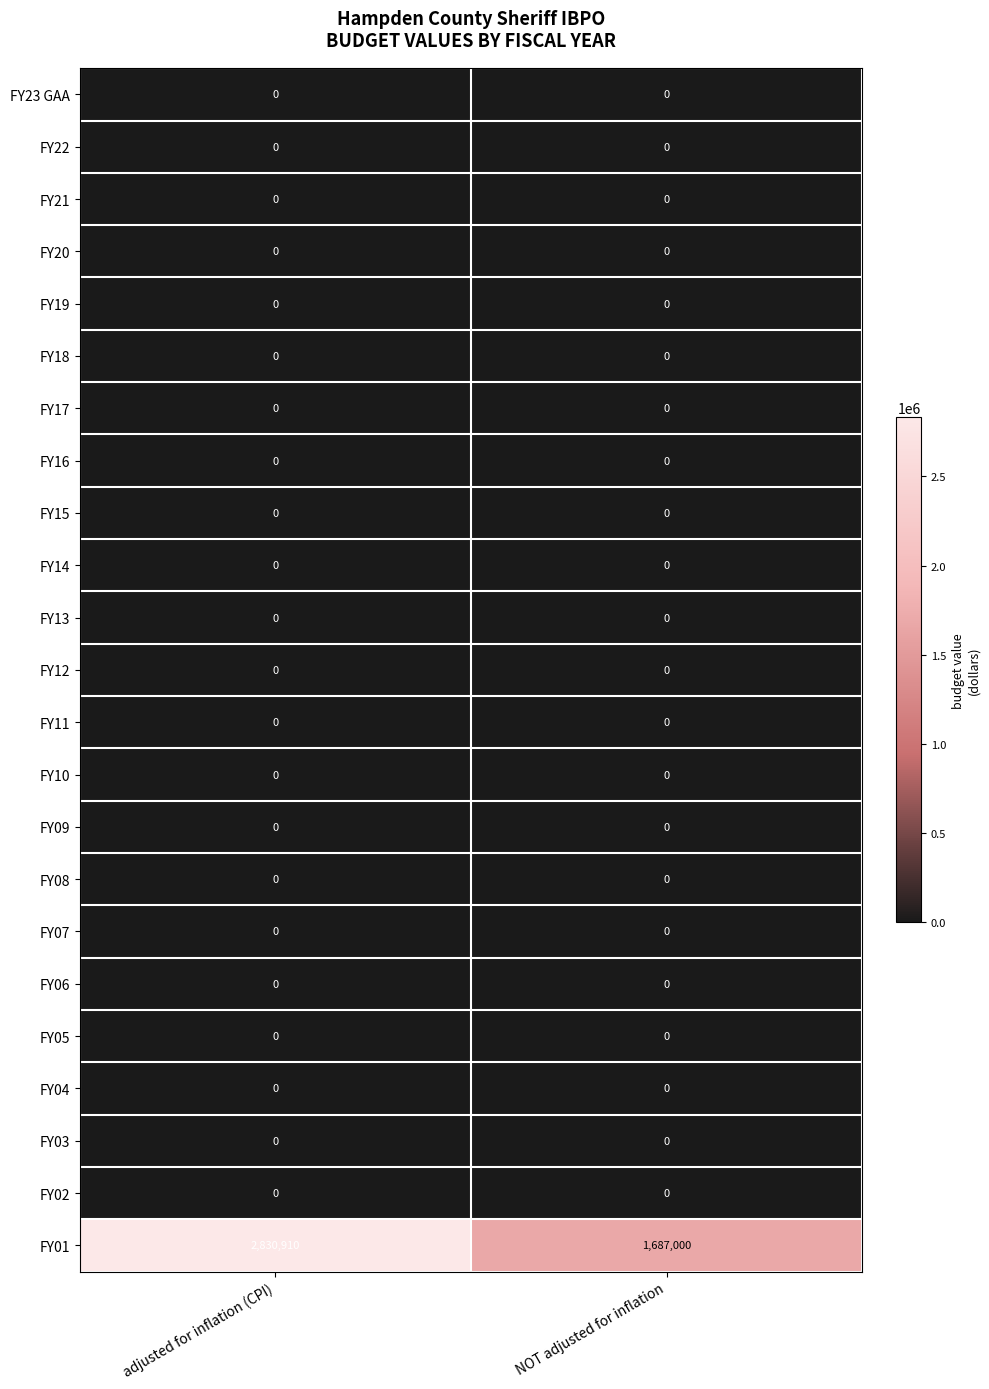

What is the maximum value shown in the chart?

2830910